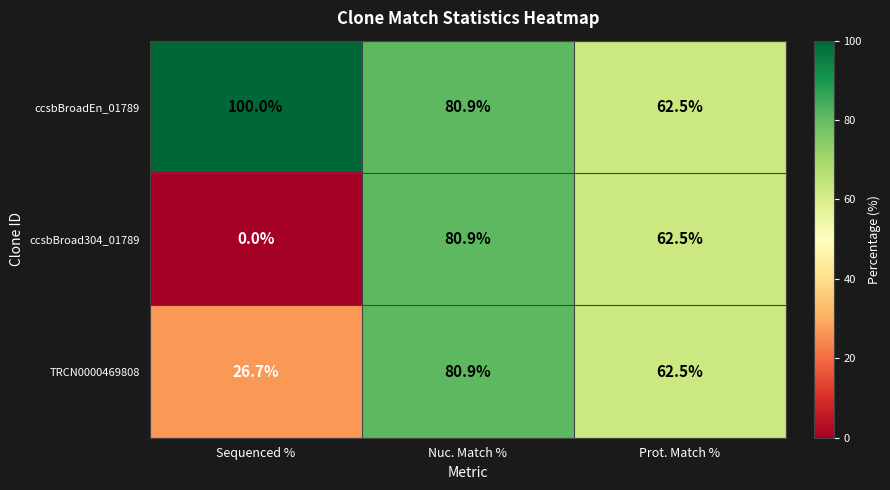

What is the sum of the ccsbBroadEn_01789 values at Prot. Match % and Sequenced %?

162.5